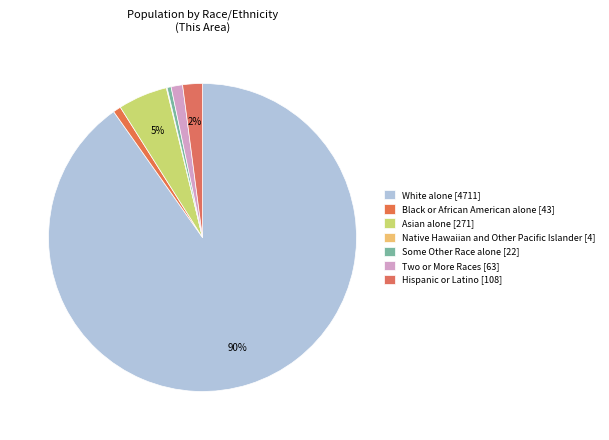

Is it true that Two or More Races [63] is 1% of the pie?

True